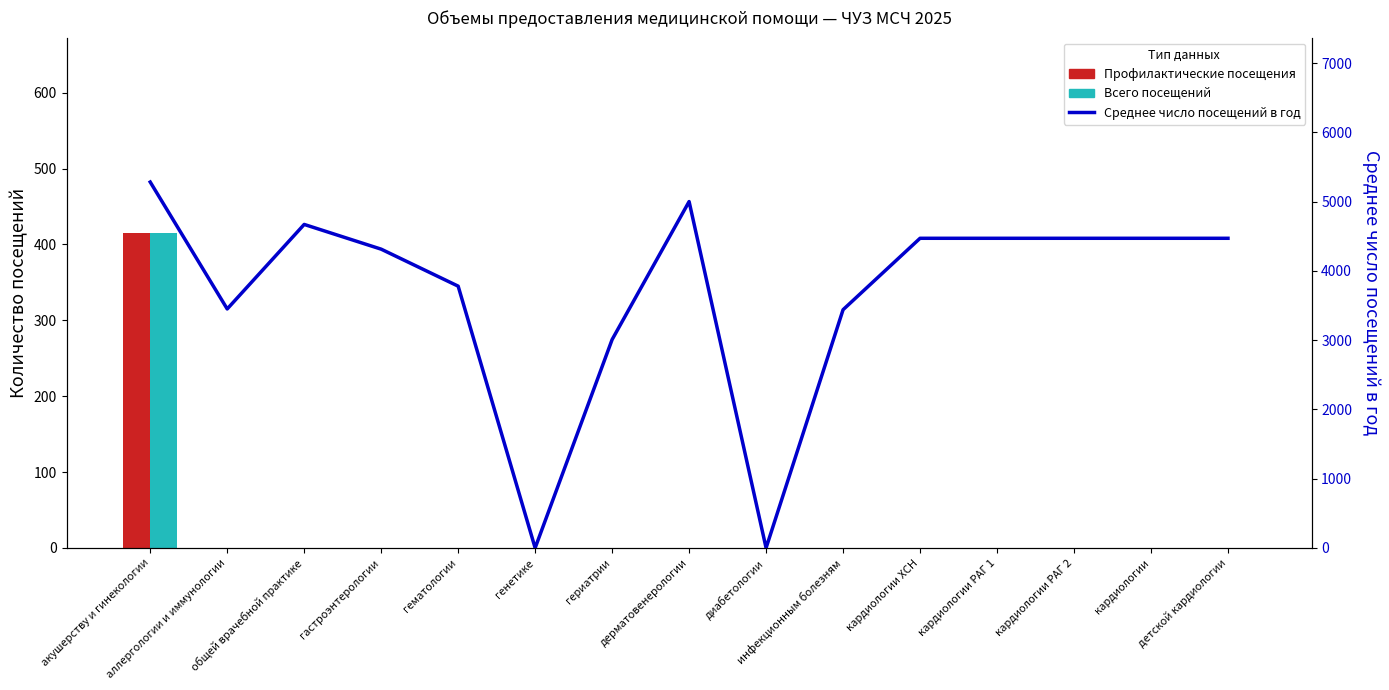

Reading right to left, extract all data points from this chart.

Профилактические посещения: 0	0	0	0	0	0	0	0	0	0	0	0	0	0	415
Всего посещений: 0	0	0	0	0	0	0	0	0	0	0	0	0	0	415
Среднее число посещений в год: 4470	4470	4470	4470	4470	3439	0	5000	3008	0	3779	4313	4670	3450	5282